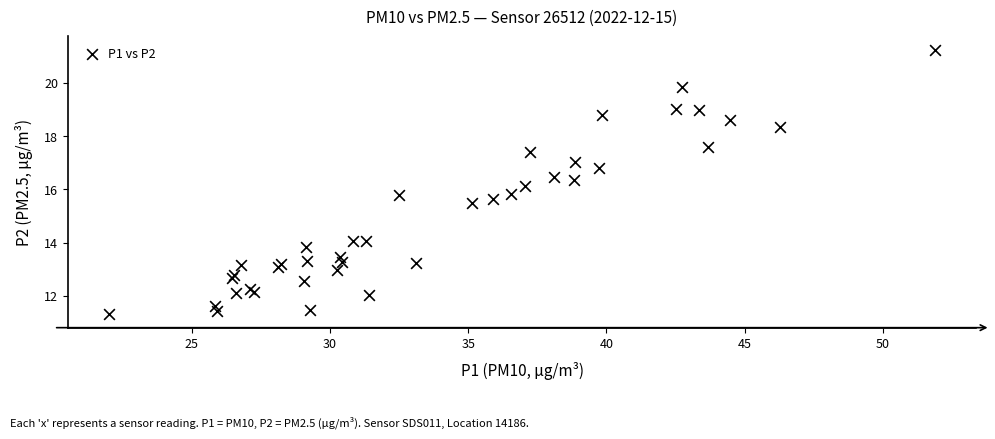

What is the range of X values (max minus min)?

29.9